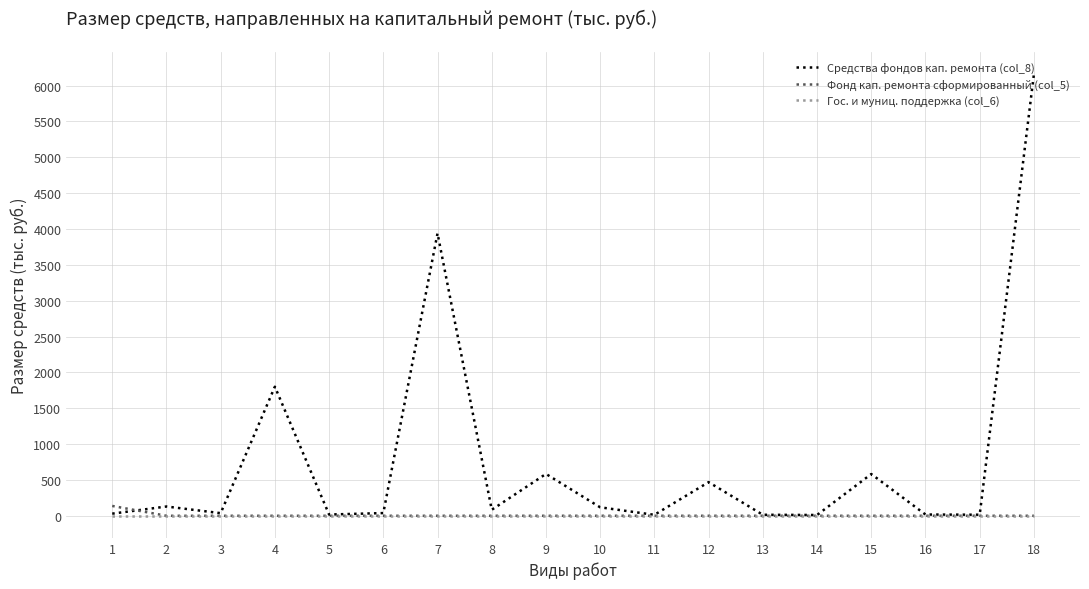

Which series has the largest range (max minus min)?

Средства фондов кап. ремонта (col_8)